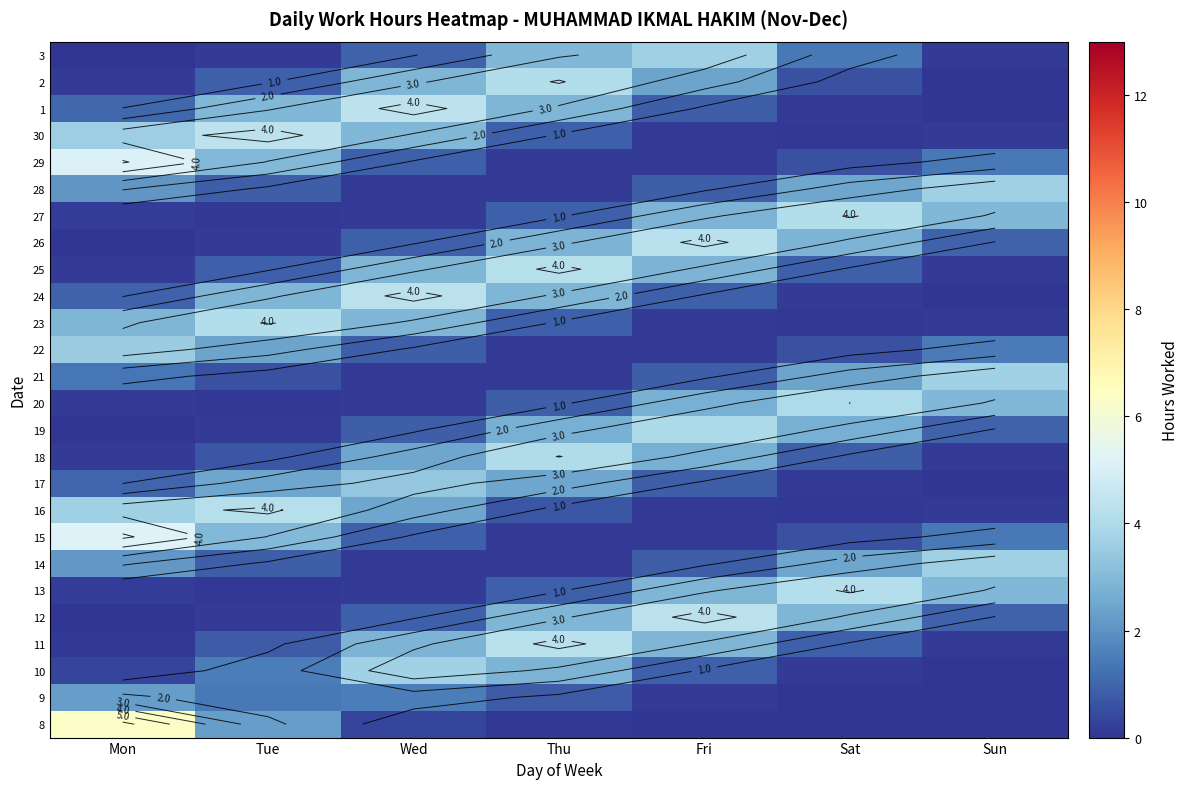

What is the spread (max minus min) of values at Sat?

4.1